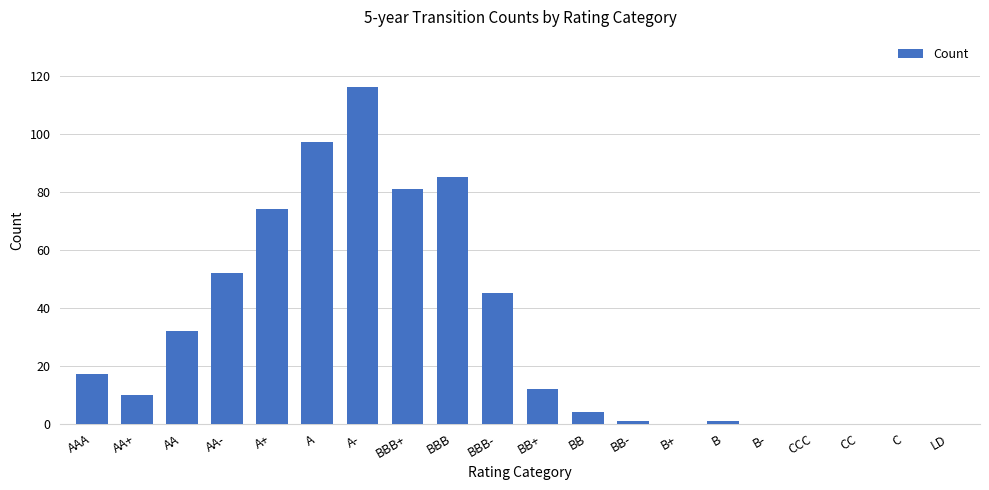

Reading left to right, list all the values displayed in this chart.

AAA=17	AA+=10	AA=32	AA-=52	A+=74	A=97	A-=116	BBB+=81	BBB=85	BBB-=45	BB+=12	BB=4	BB-=1	B+=0	B=1	B-=0	CCC=0	CC=0	C=0	LD=0